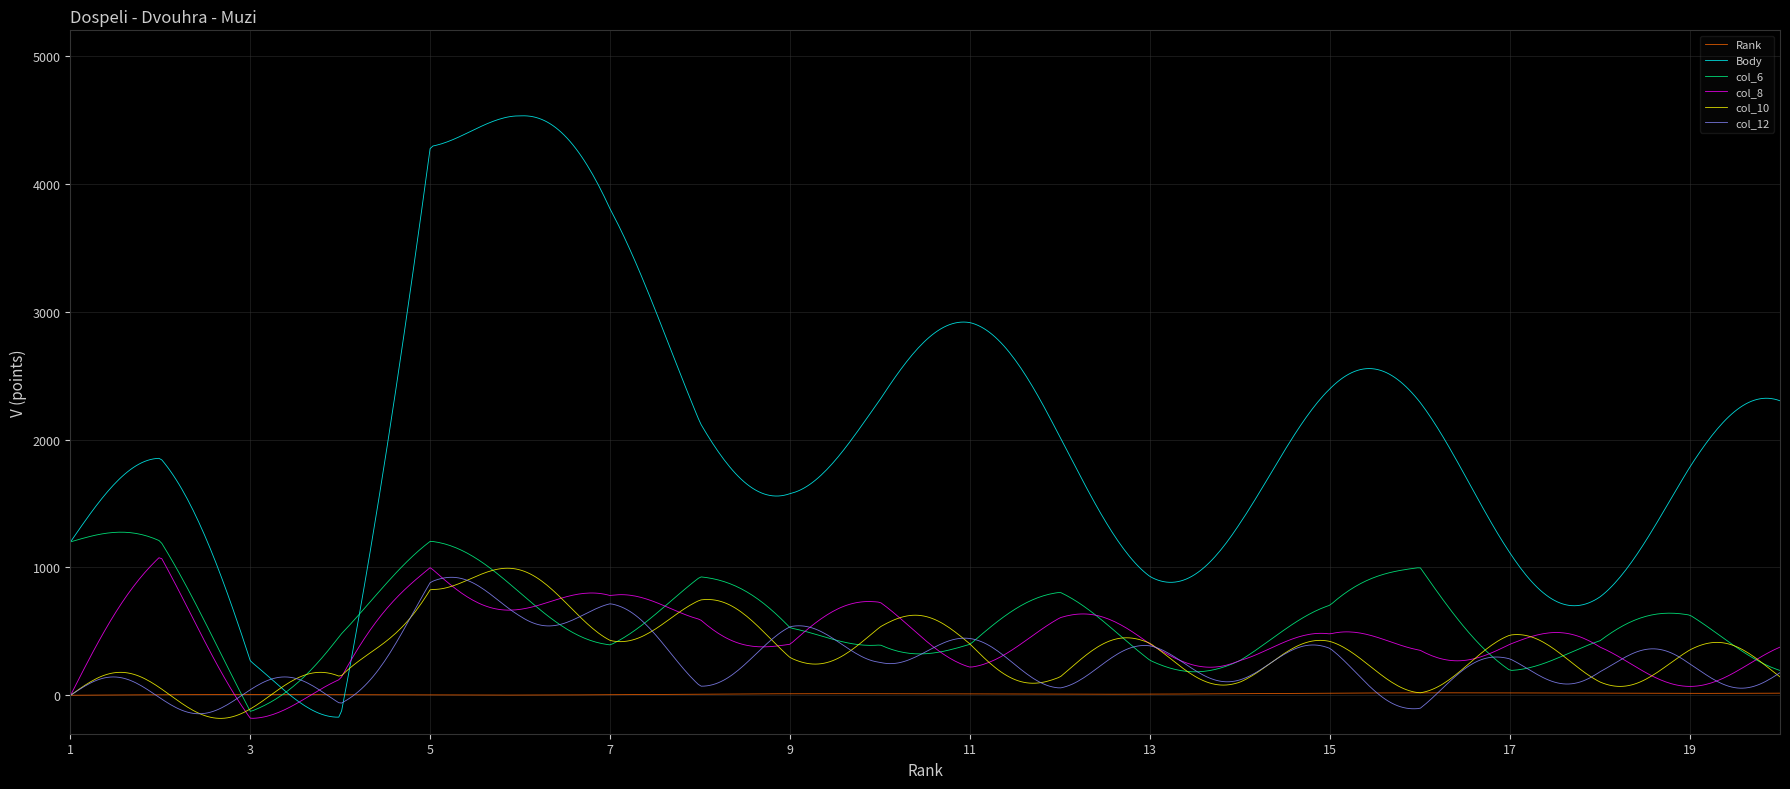

Which series has the largest total across all categories?

Body